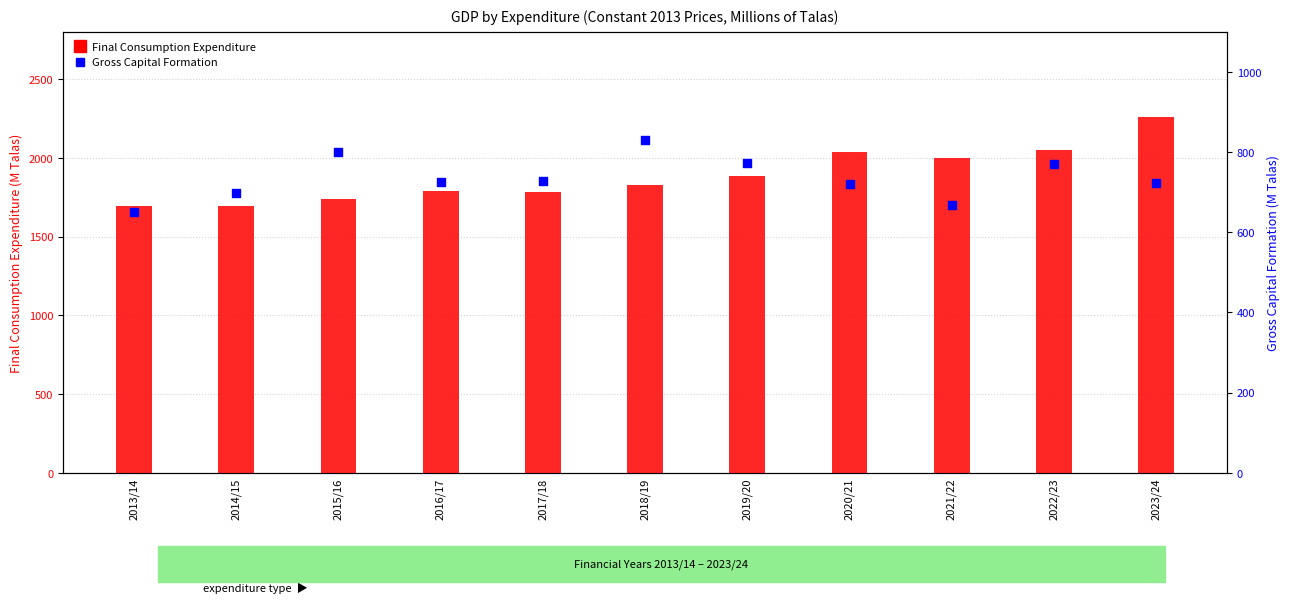

Is the value of Final Consumption Expenditure at 2021/22 greater than the value of Gross Capital Formation at 2016/17?

Yes